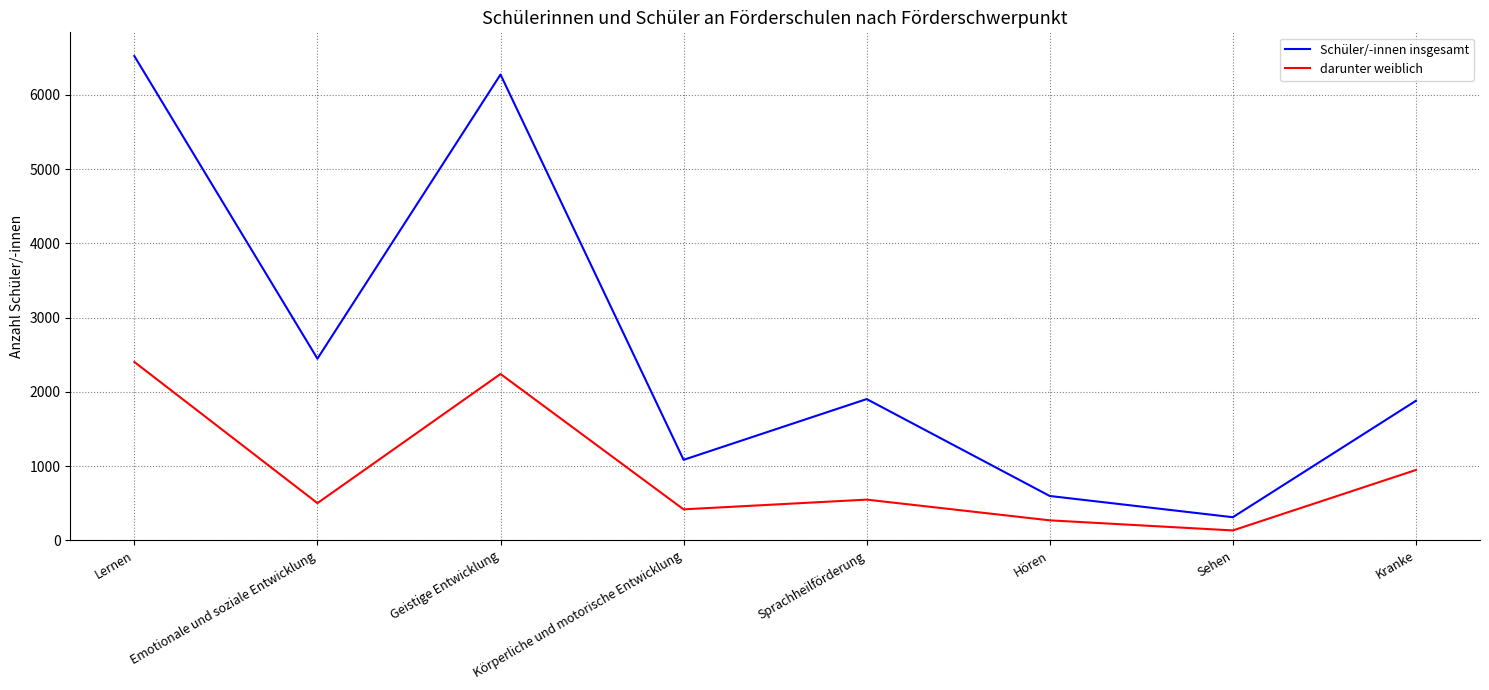

What is the difference between the maximum and minimum values in the darunter weiblich series?

2269